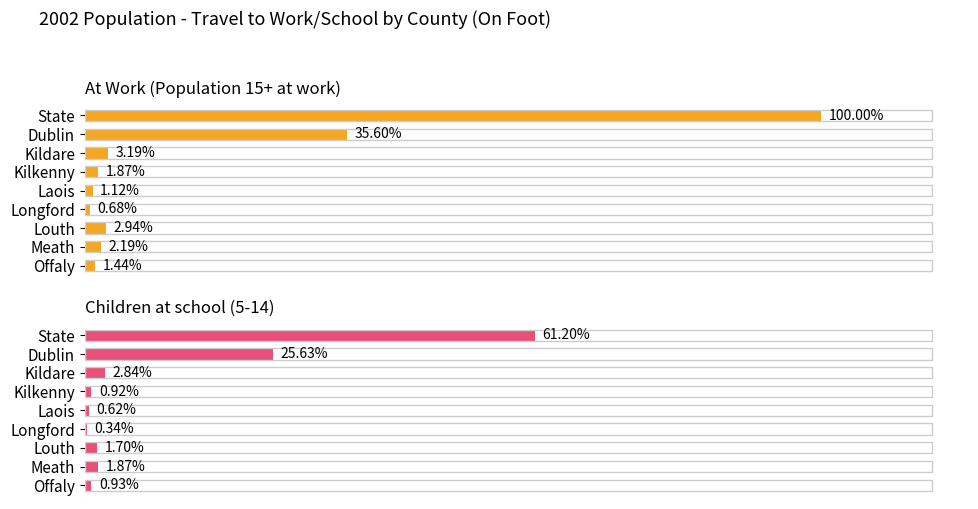

At how many categories does at least one series exceed 128270?

1